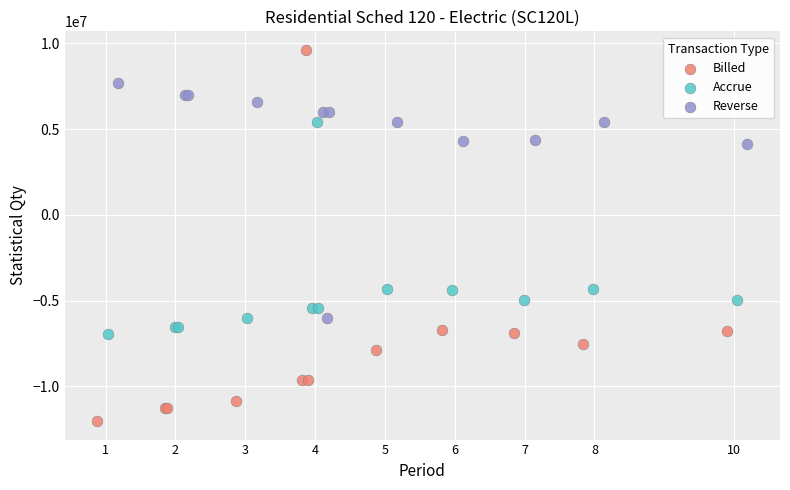

Which series has the widest spread of Y values?

Billed